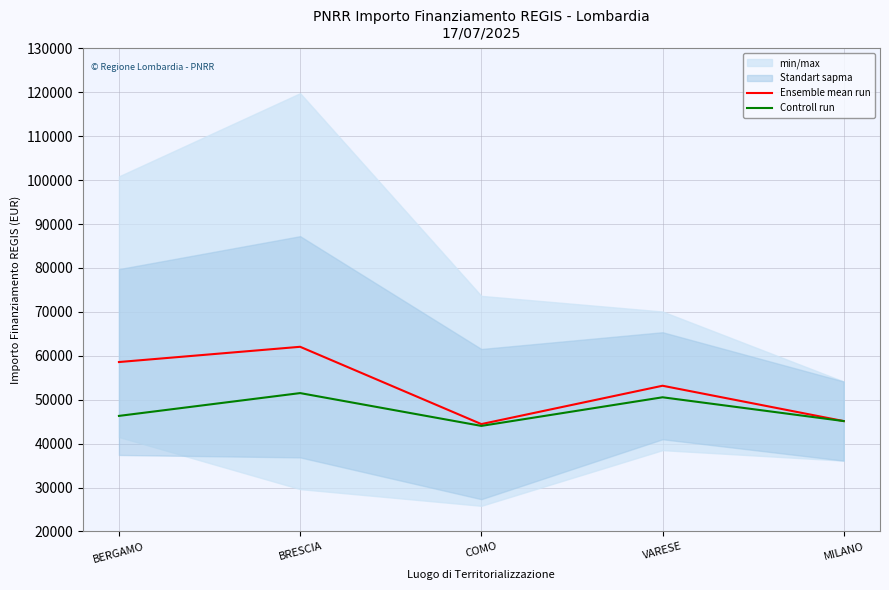

Between BERGAMO and COMO, which series saw the biggest shift?

Ensemble mean run